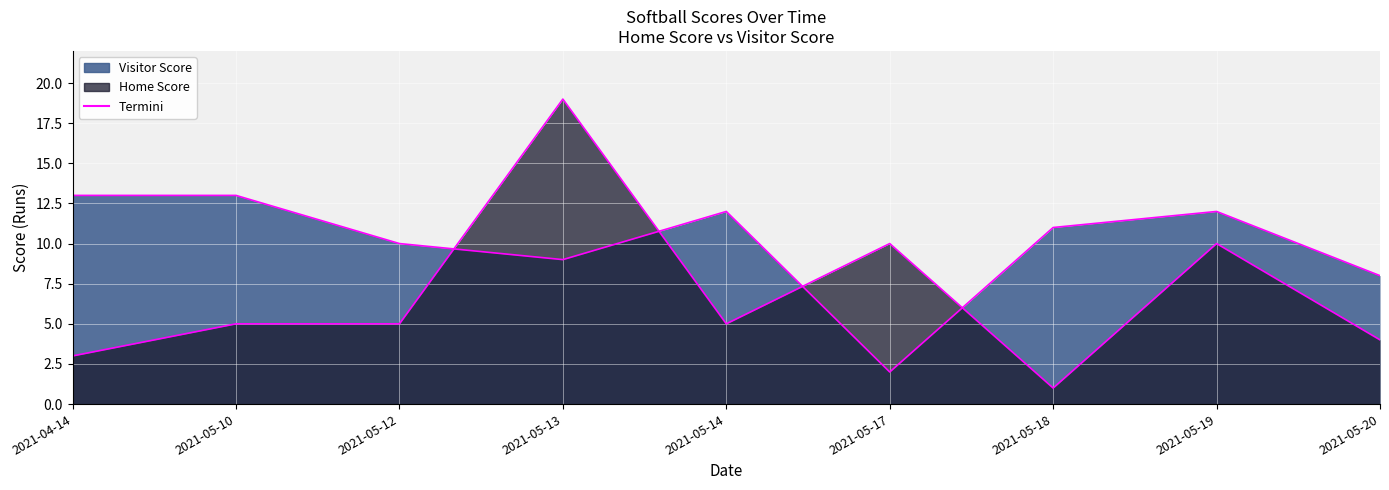

Which has a higher value, 2021-05-13 or 2021-05-19?

2021-05-19